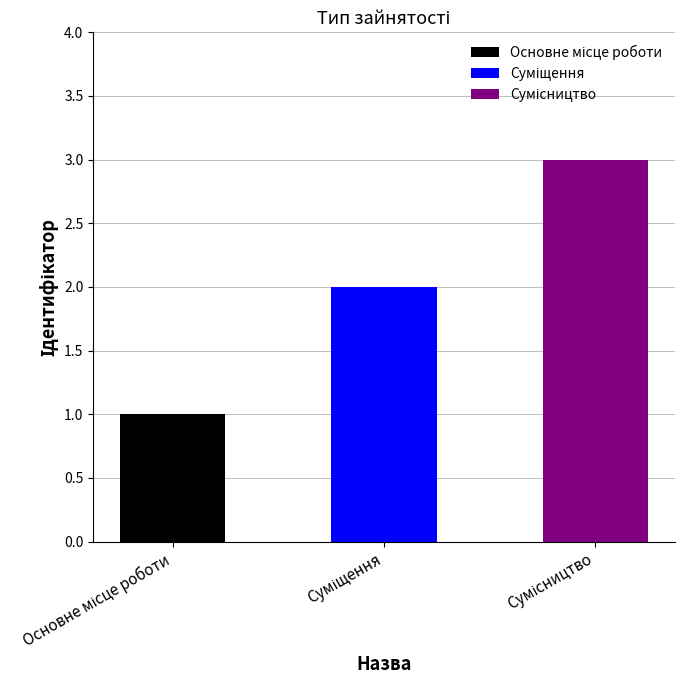

Which has a higher value, Основне місце роботи or Сумісництво?

Сумісництво